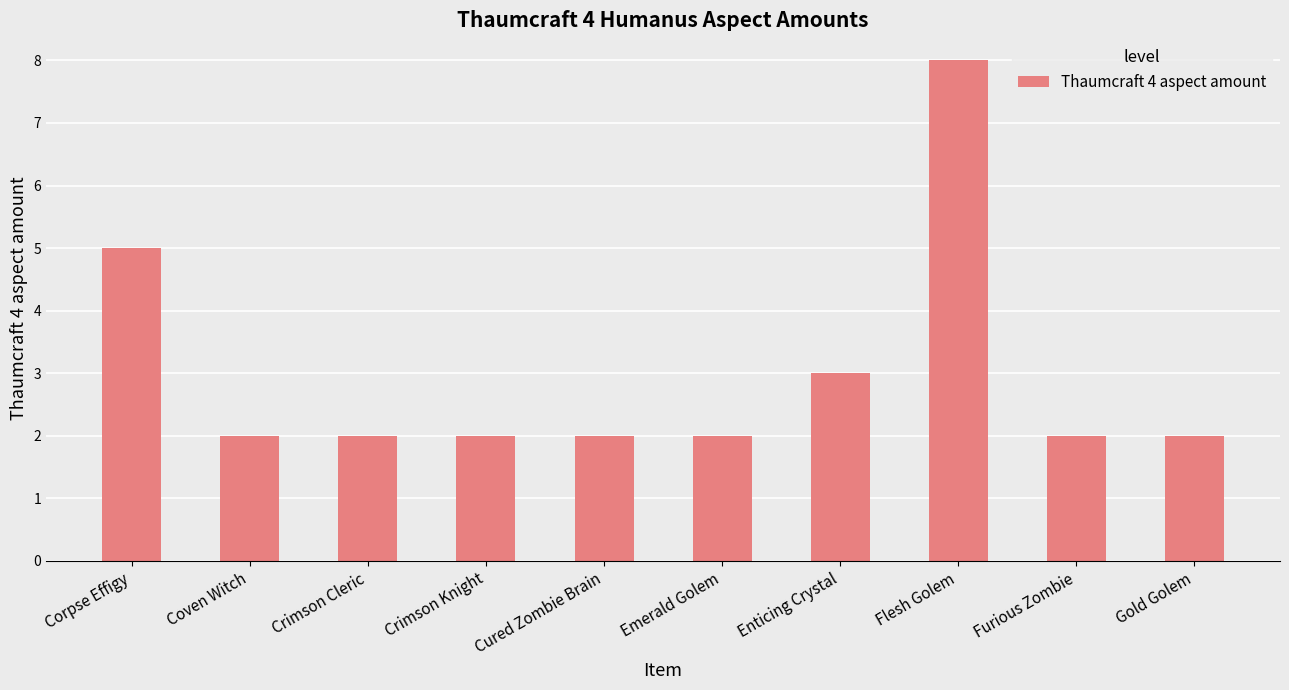

Which label corresponds to the largest value in the chart?

Flesh Golem